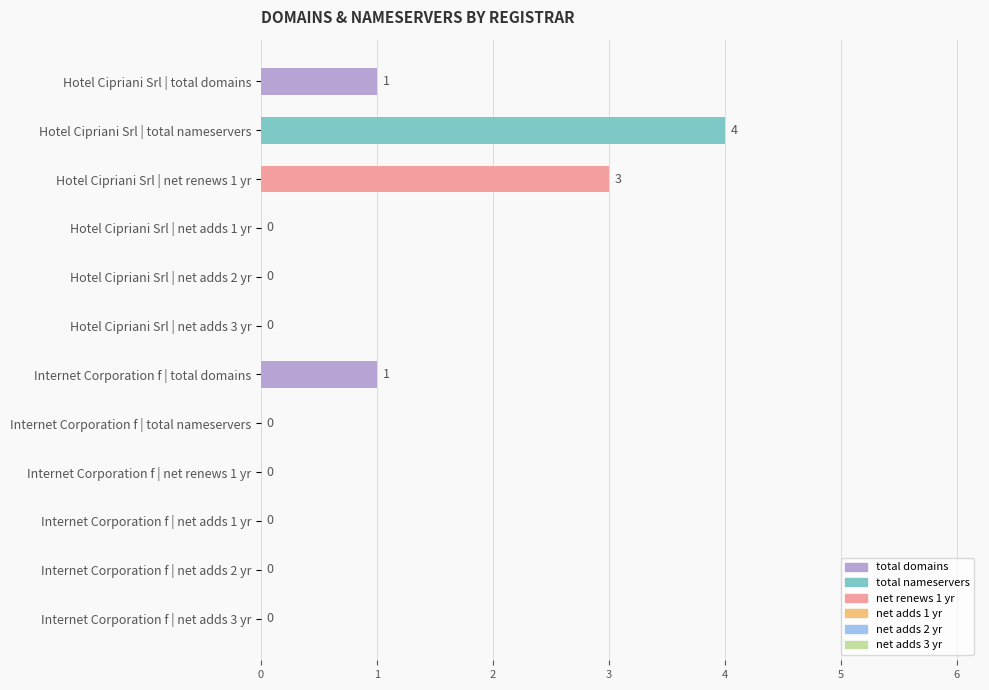

What is the maximum value shown in the chart?

4